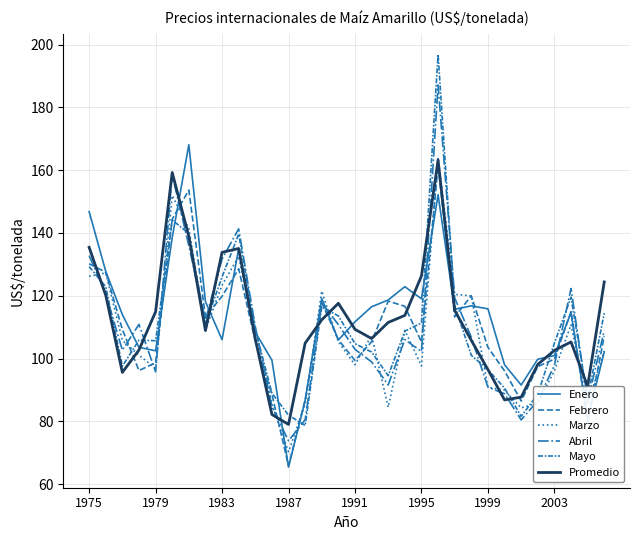

At how many categories does at least one series exceed 165?

2